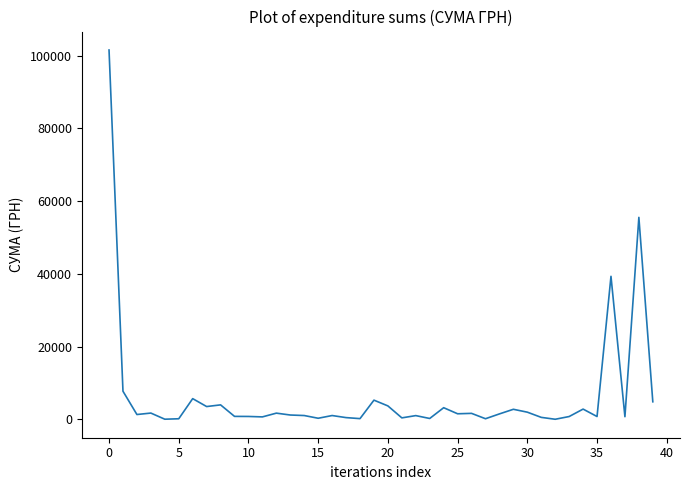

What is the maximum value shown in the chart?

101558.0